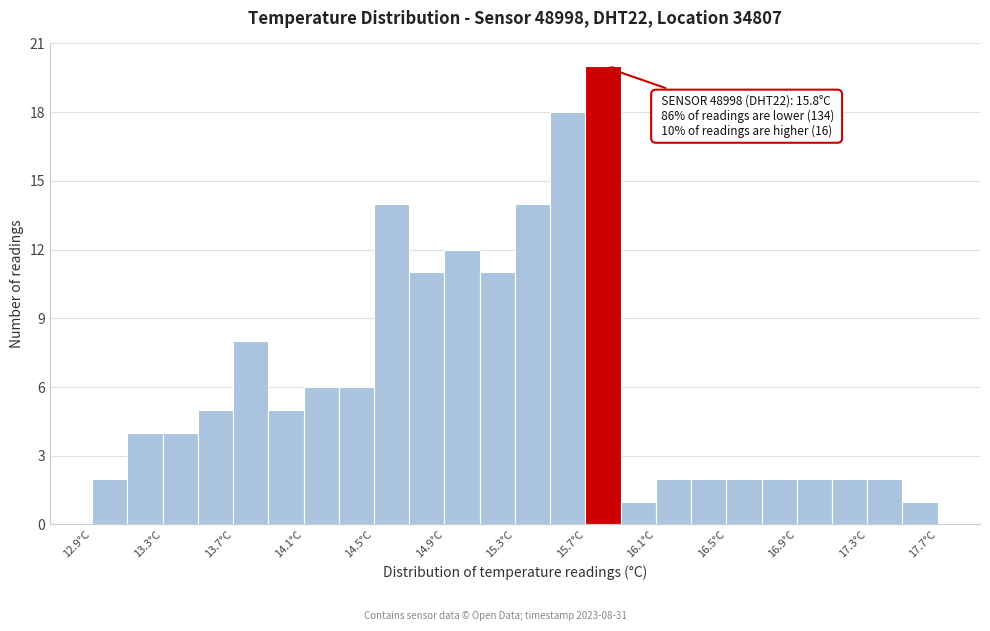

Over which range of the x-axis is the bar tallest?

15.7 to 15.9